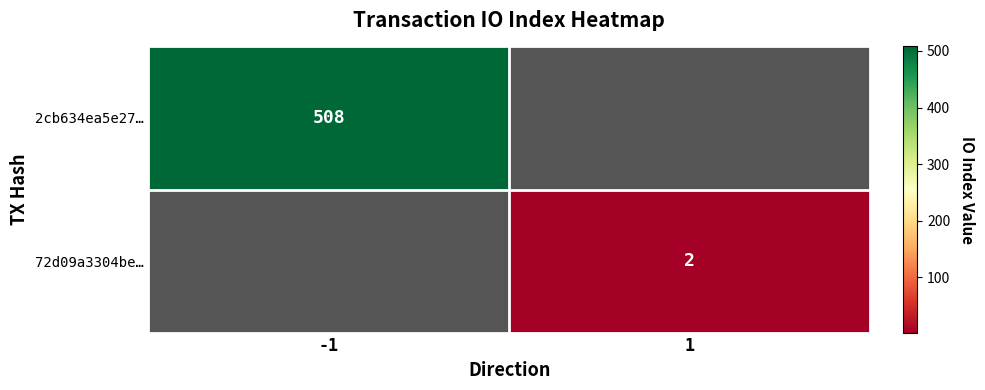

What is the maximum value shown in the chart?

508.0